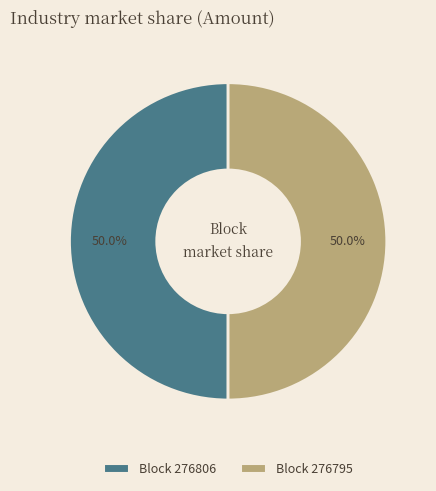

How many slices are in this pie chart?

2